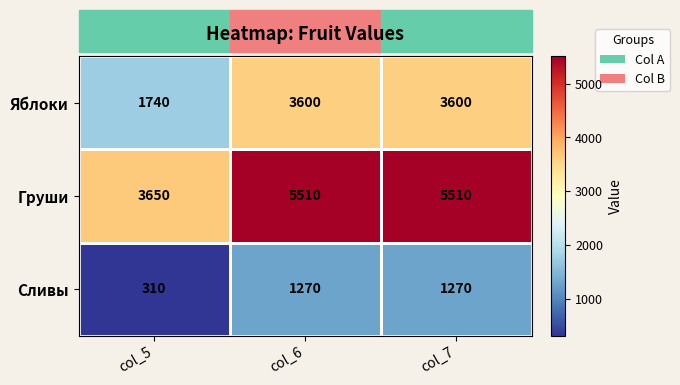

The value of Яблоки at col_7 is 5152. True or false?

False